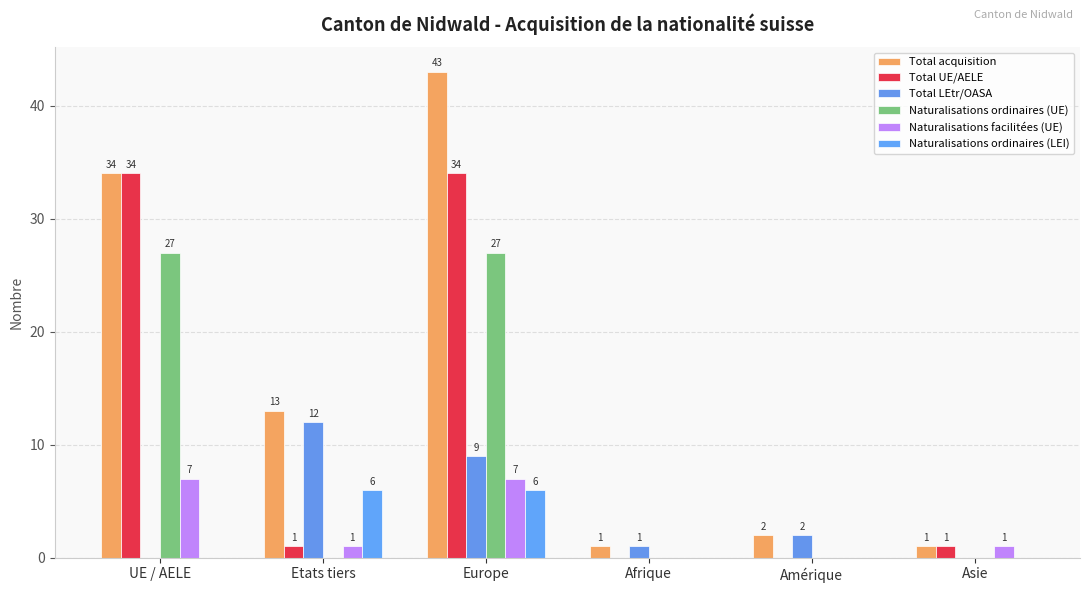

How many values in Naturalisations facilitées (UE) are above zero?

4